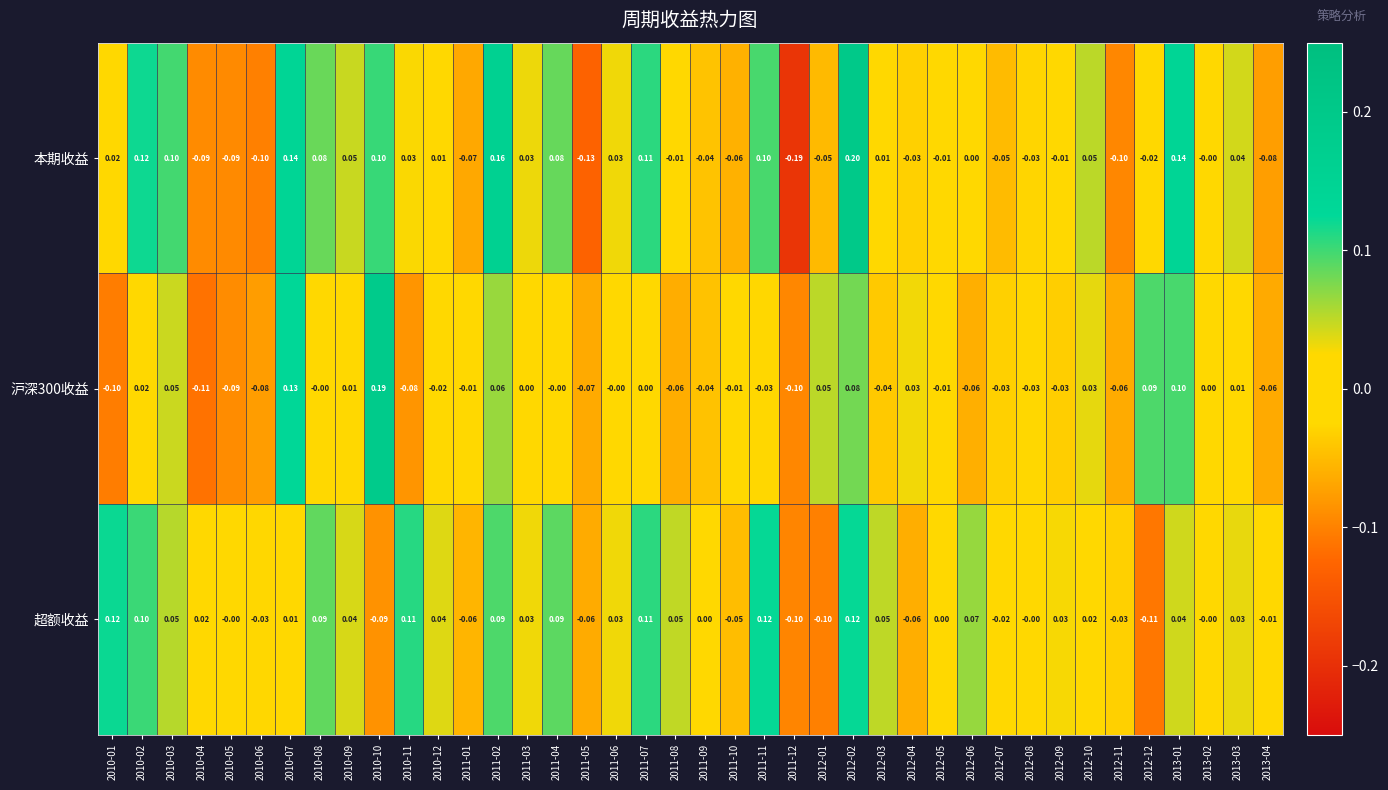

Rank the series at 2013-01 from highest to lowest value.

本期收益, 沪深300收益, 超额收益